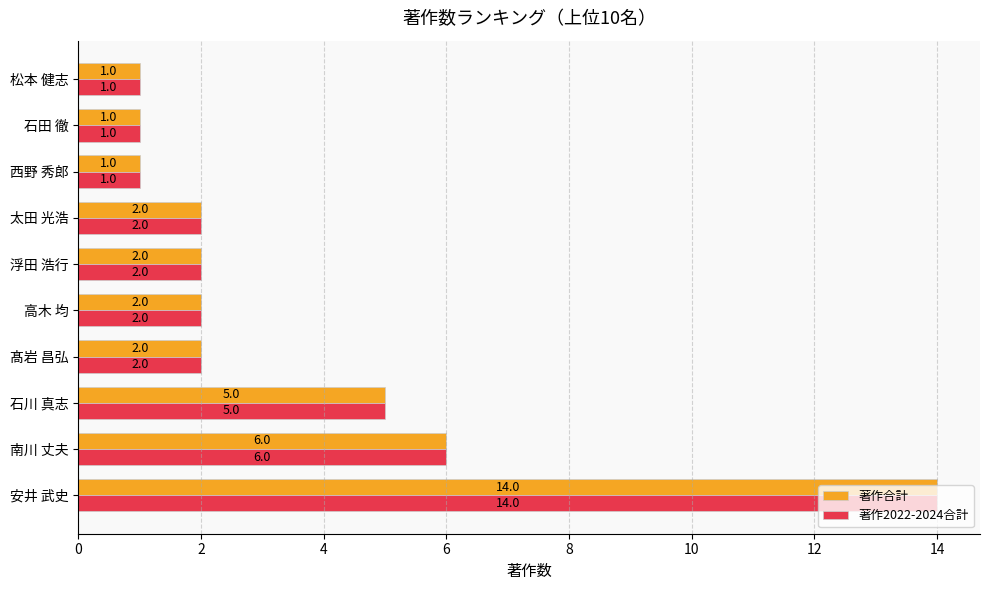

What is the maximum value shown in the chart?

14